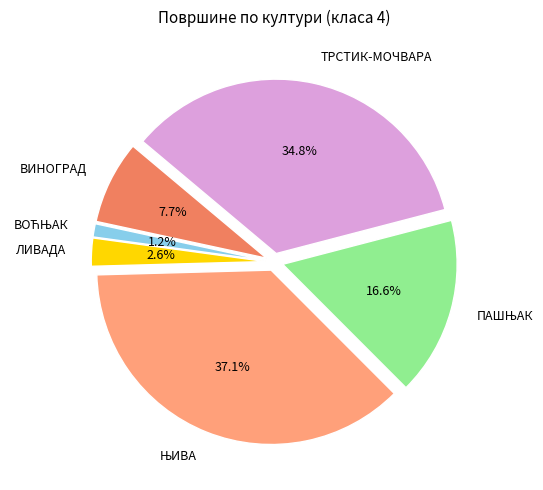

How many slices are in this pie chart?

6